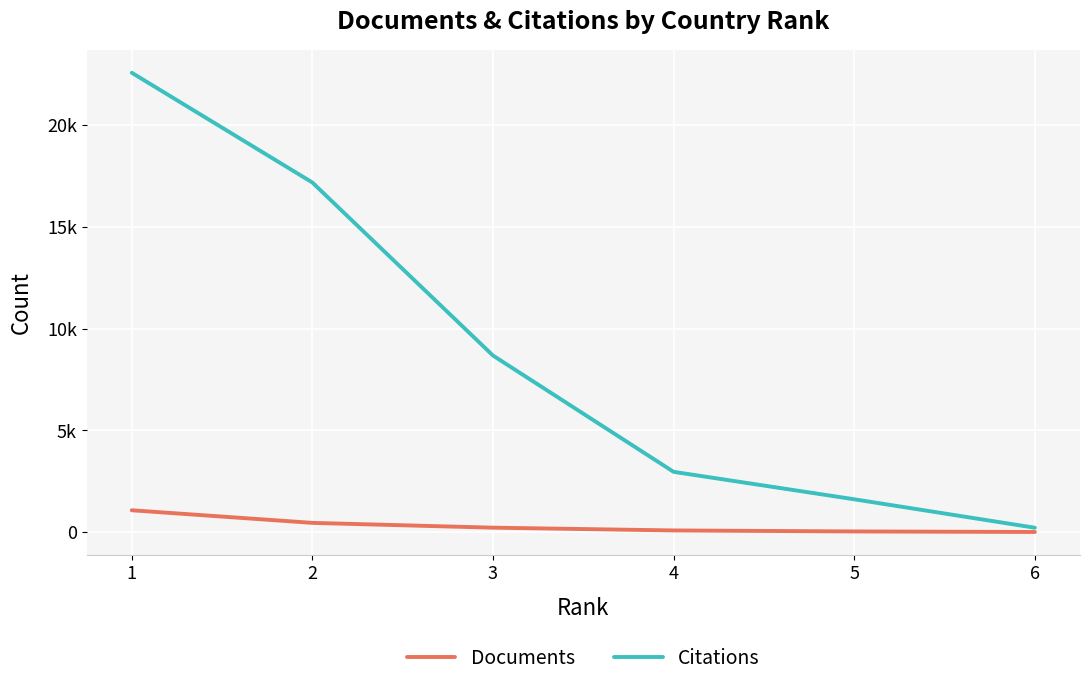

Reading left to right, transcribe all the data shown in this chart.

Documents: 1076	456	220	84	35	8
Citations: 22587	17190	8683	2965	1616	217